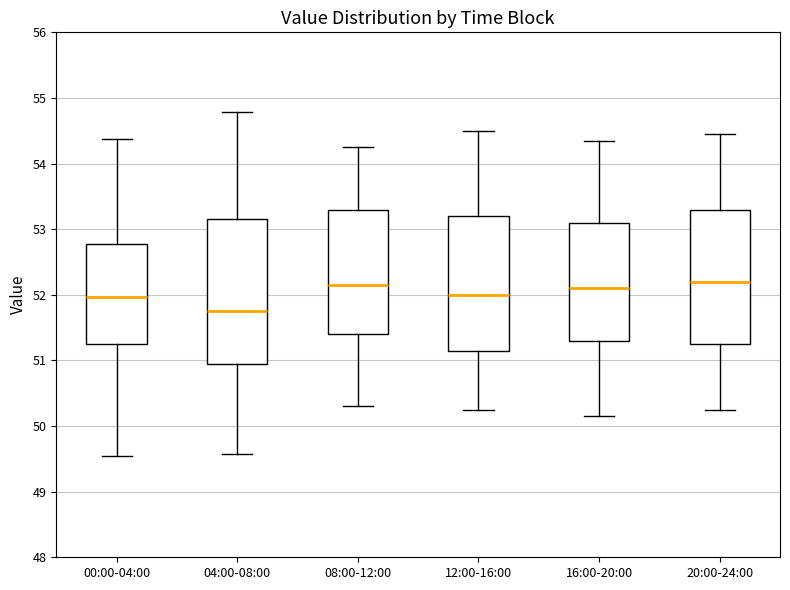

Which box has the lowest median line?

04:00-08:00